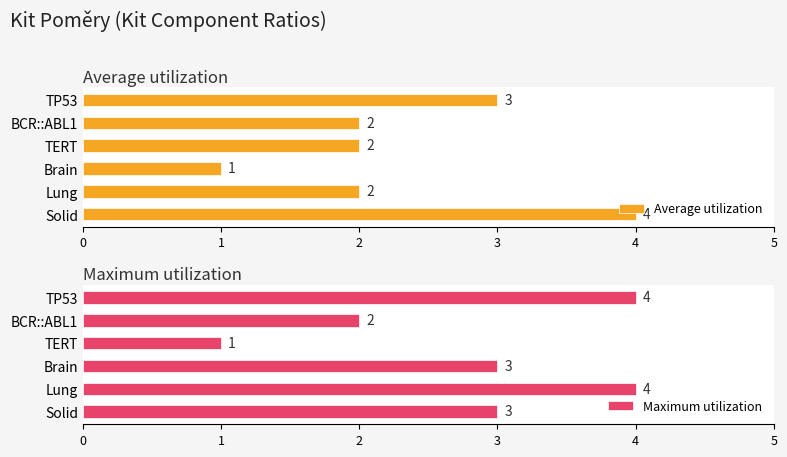

How many groups of bars are there?

6